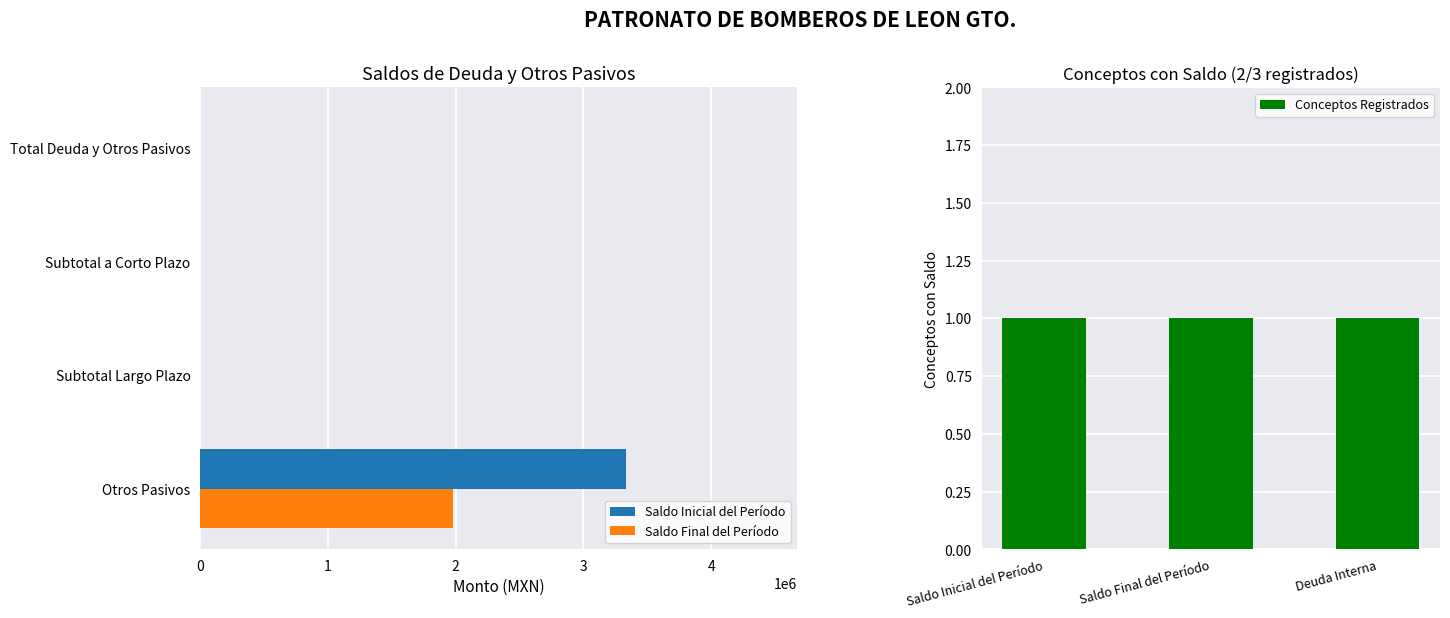

Which category has the lowest value in the Saldo Final del Período series?

Subtotal Largo Plazo